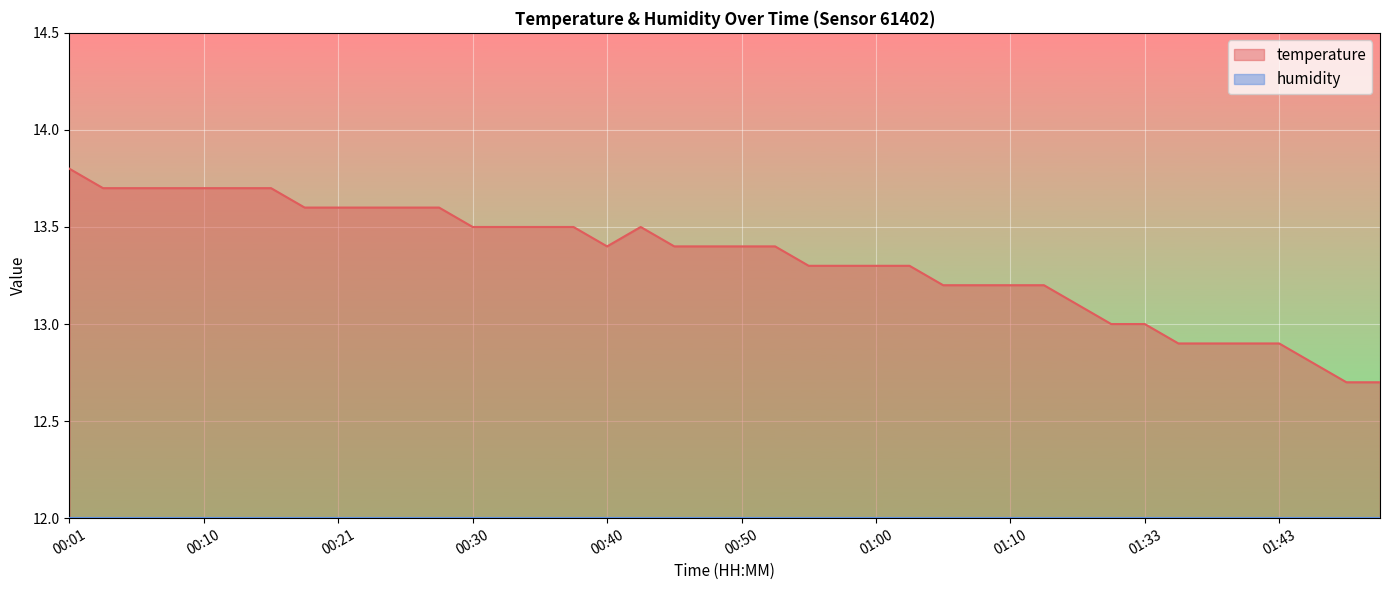

How many lines are shown in the chart?

2